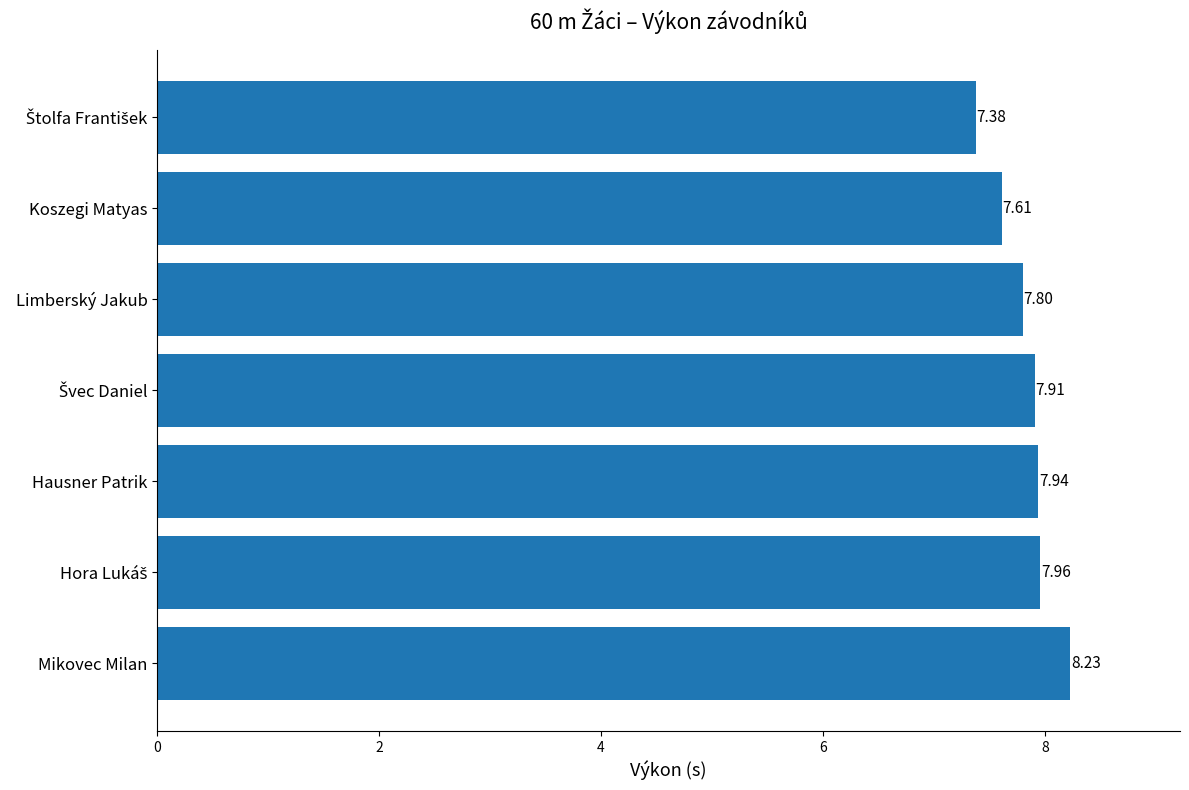

What is the change in value from Koszegi Matyas to Mikovec Milan?

+0.6